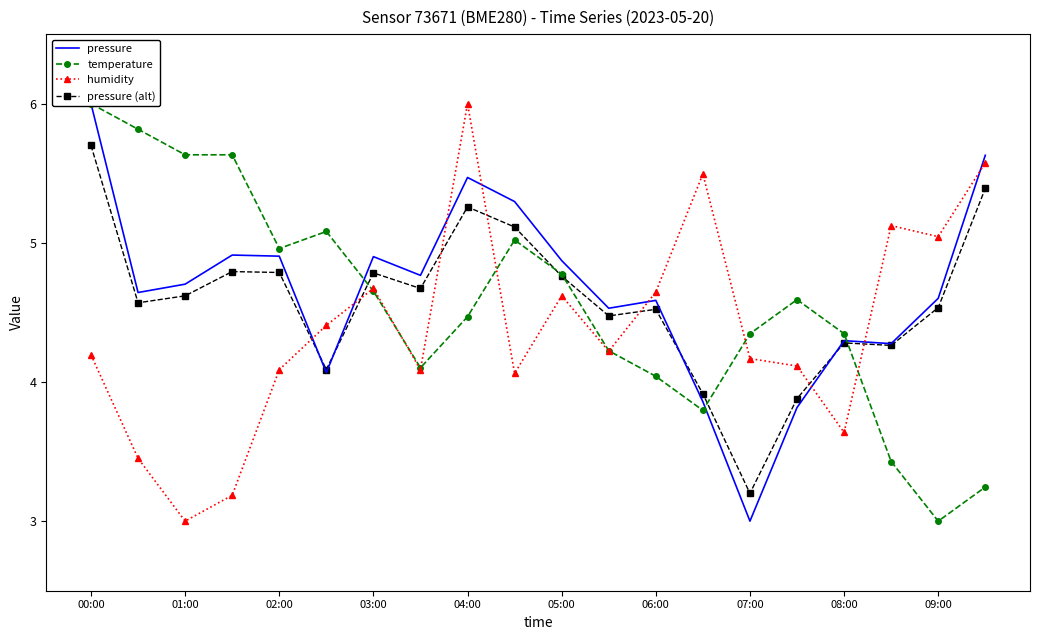

At which label does temperature first exceed 4?

00:00